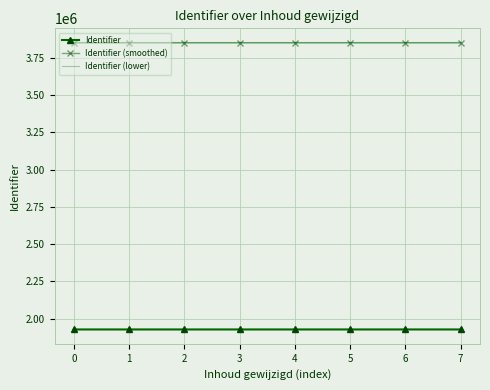

True or false: Identifier and Identifier (lower) cross at least once.

False